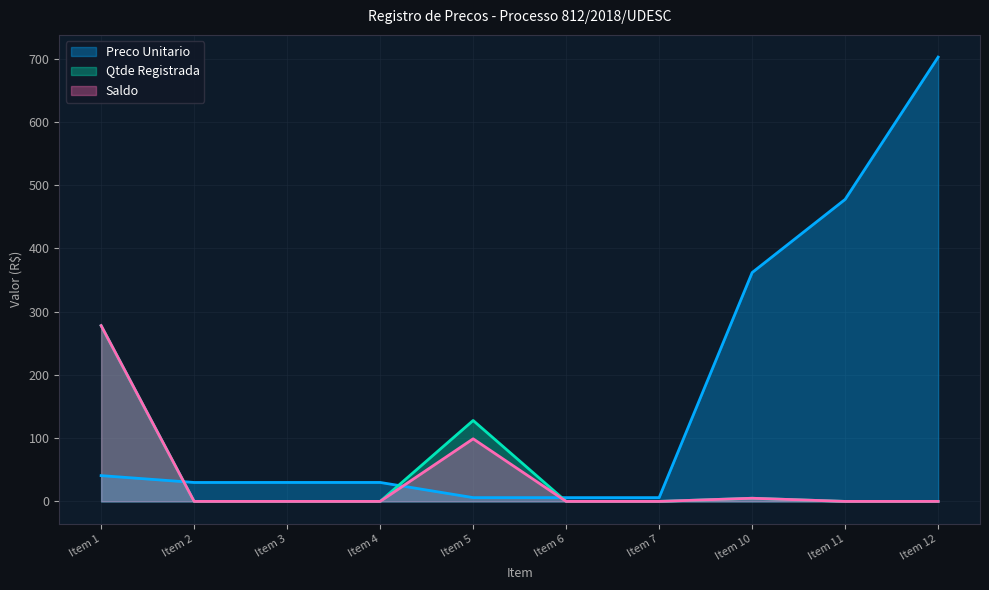

What is the difference between the maximum and minimum values in the Qtde Registrada series?

278.0